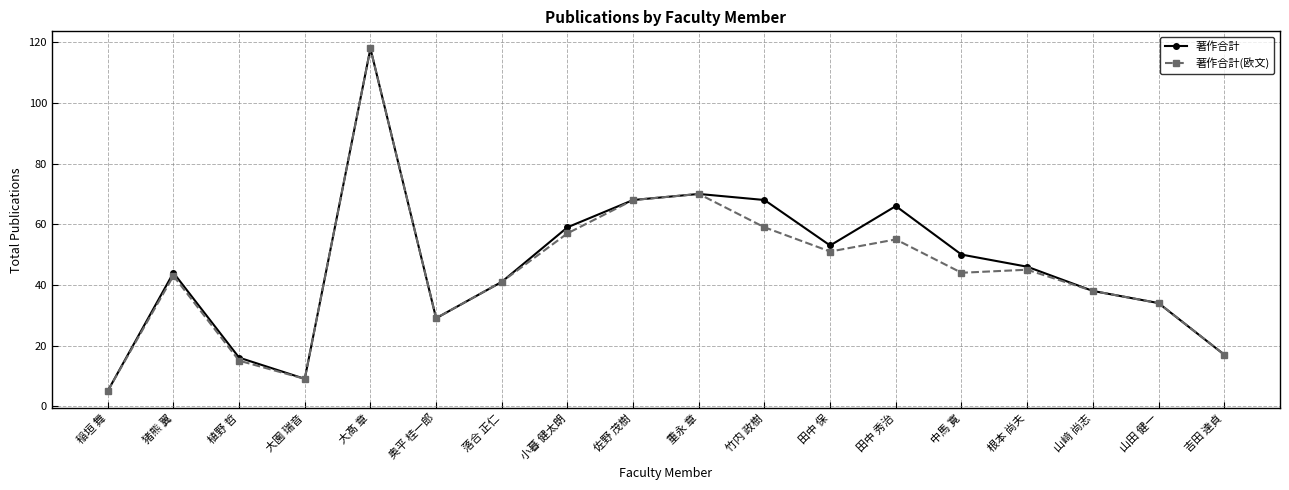

What position from the right is 田中 秀治?

6